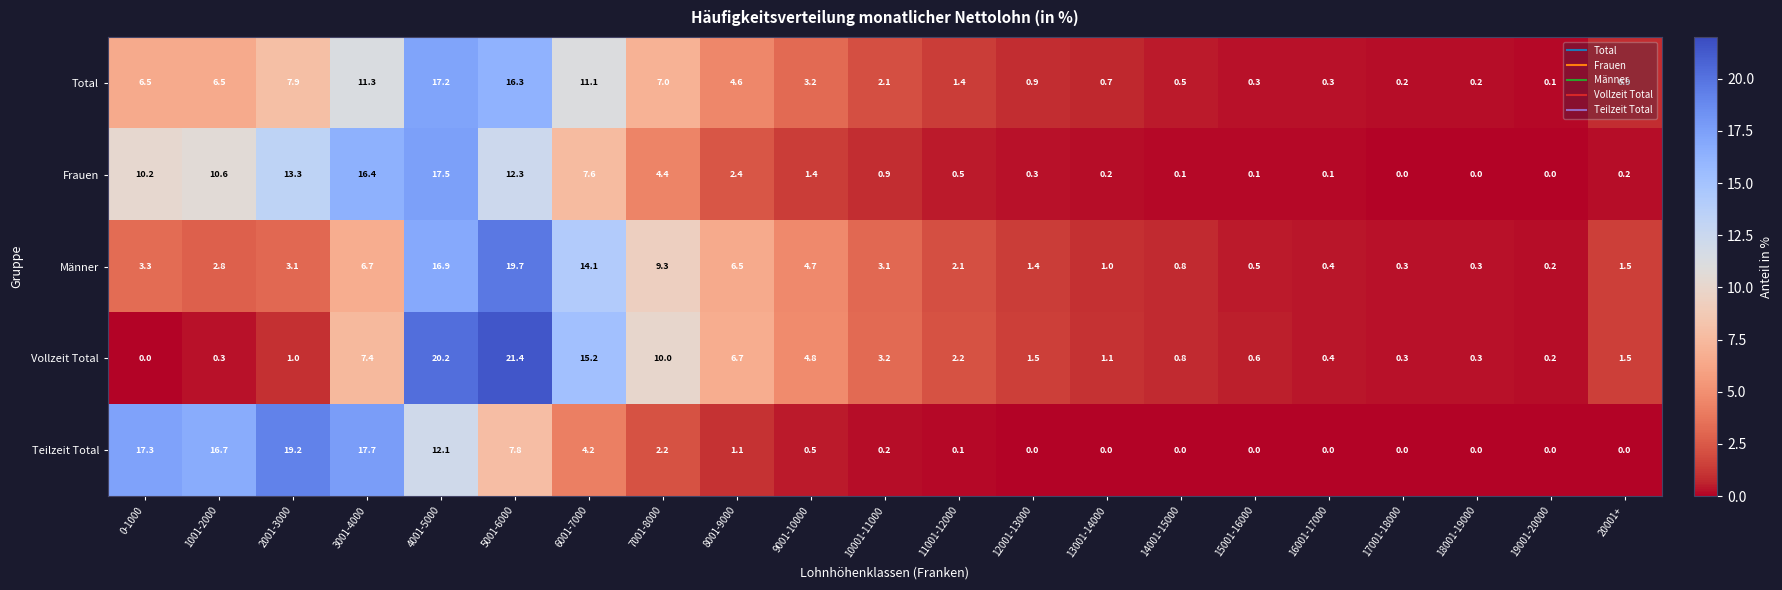

Which series has the largest total across all categories?

Total